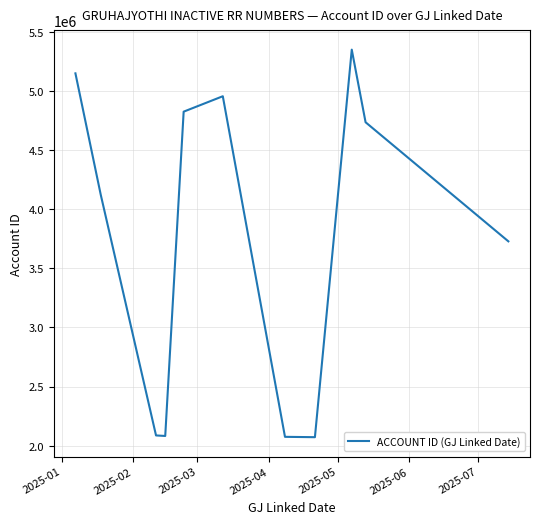

What is the sum of all values?

41178754